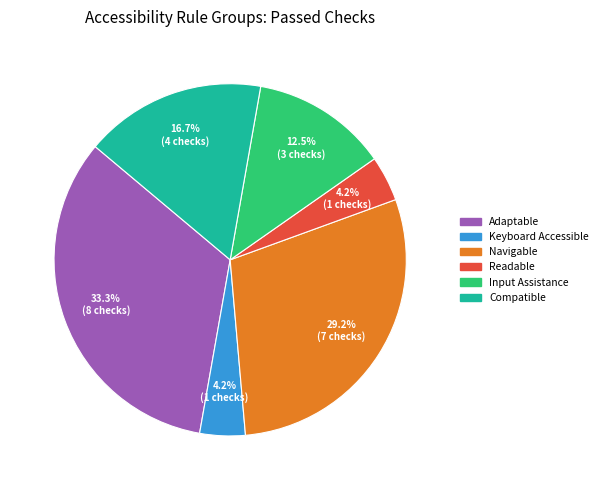

Is there any slice that represents more than half of the pie?

No